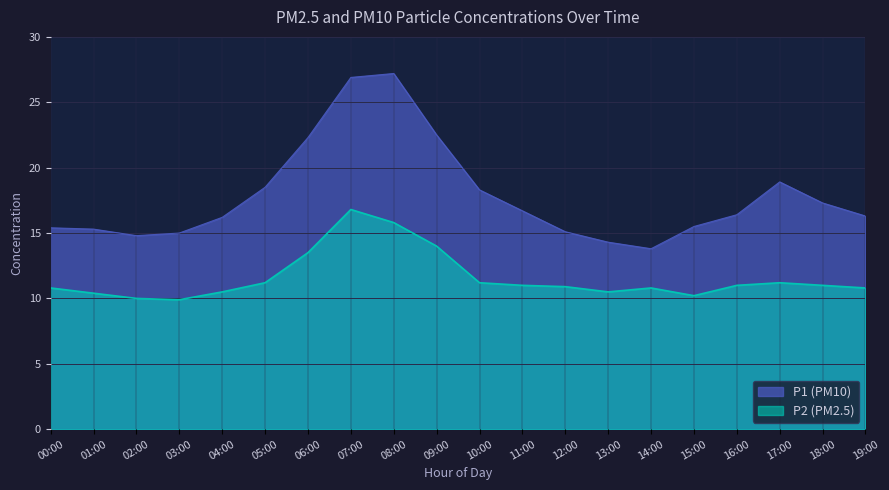

Where does the P2 series first go above 11?

05:00